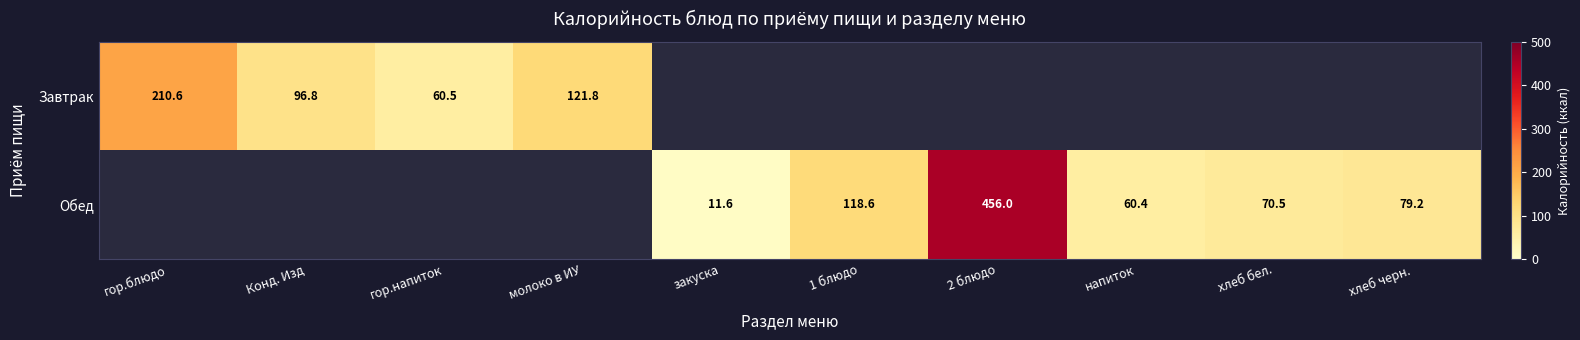

The Завтрак series shows 121.8 at молоко в ИУ. True or false?

True